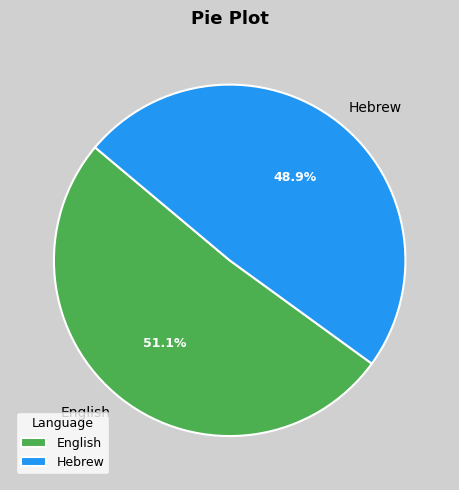

To the nearest percent, what is the combined percentage of Hebrew and English?

100%